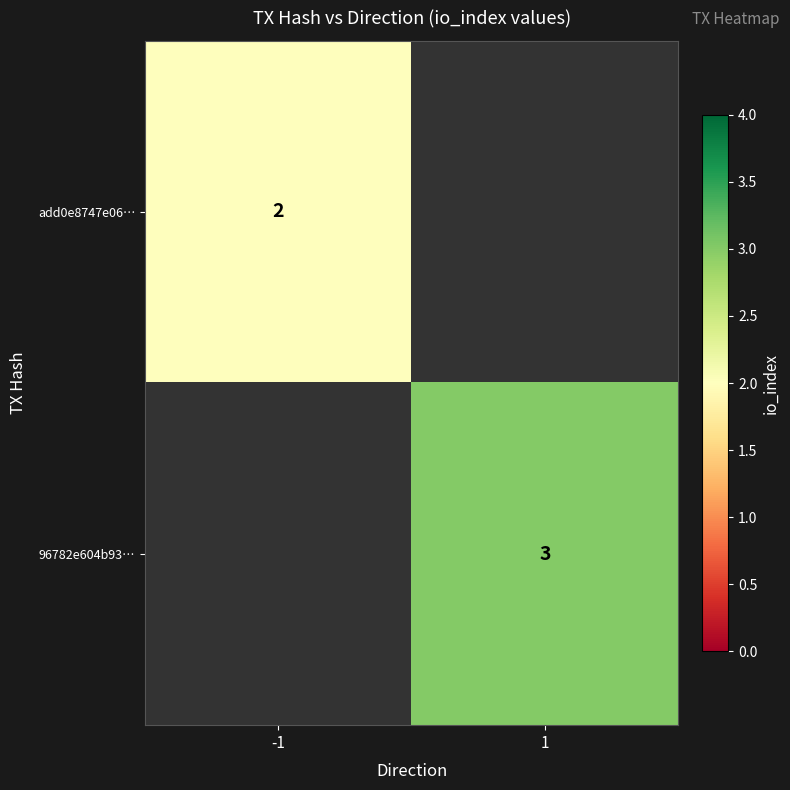

Is it true that add0e8747e06… equals 3 at -1?

False